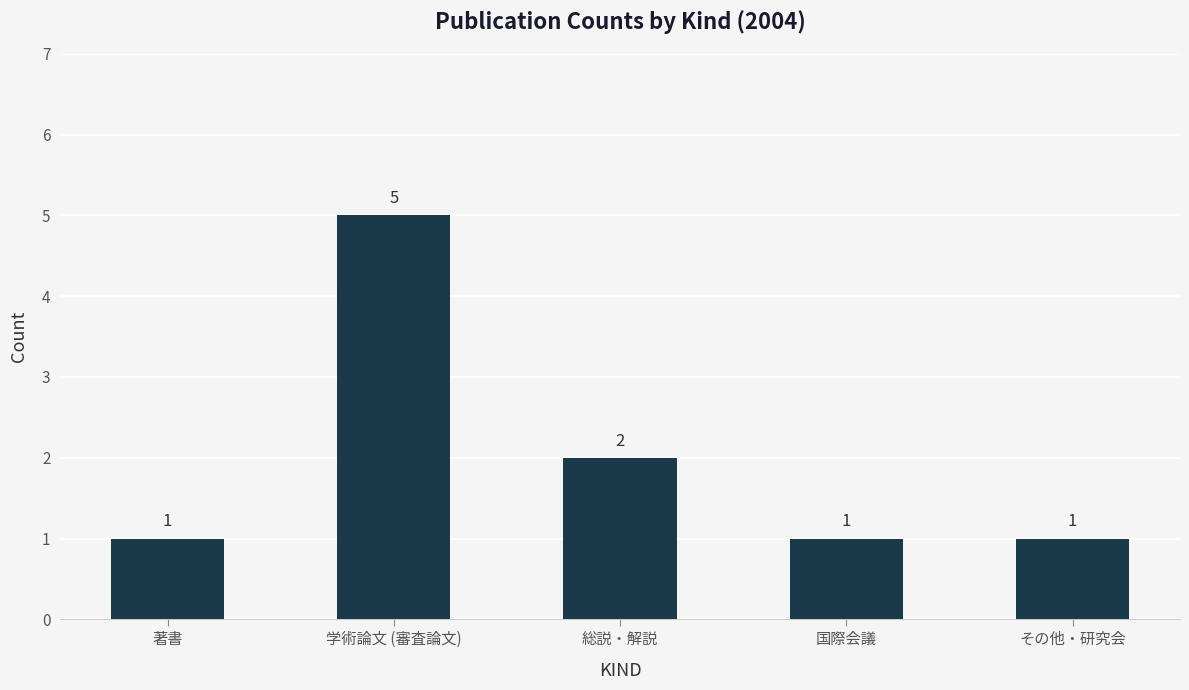

The value at その他・研究会 is 1. True or false?

True